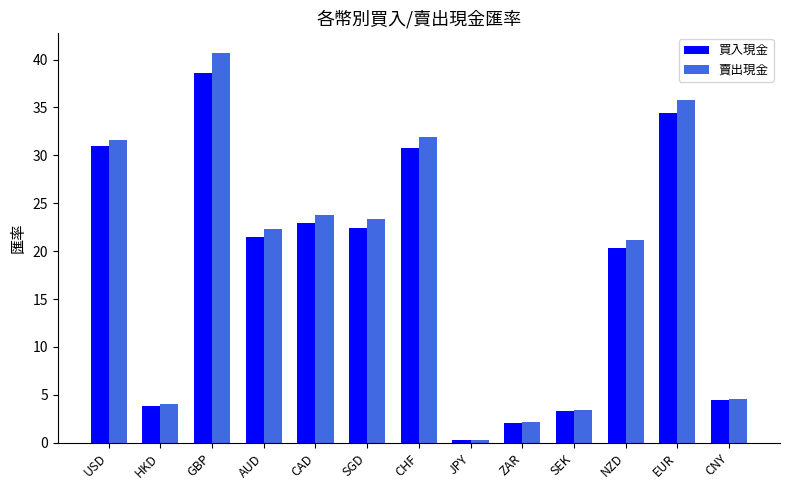

What is the difference between the highest and lowest values at HKD?

0.2